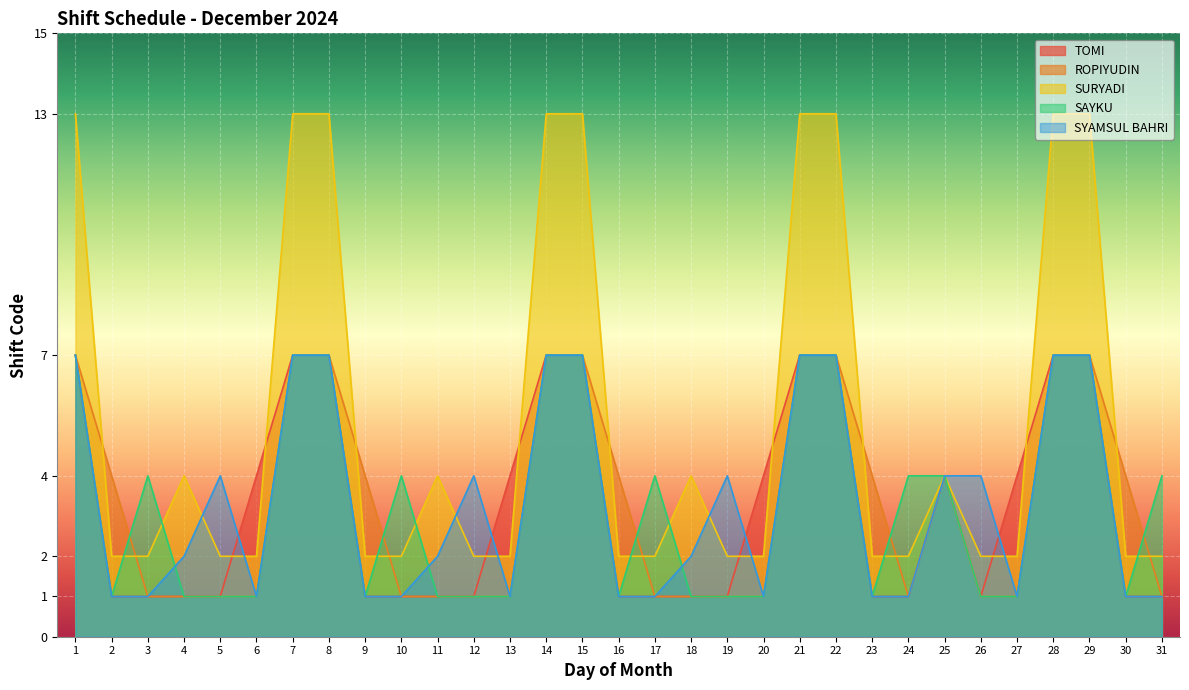

What is the minimum value for TOMI?

1